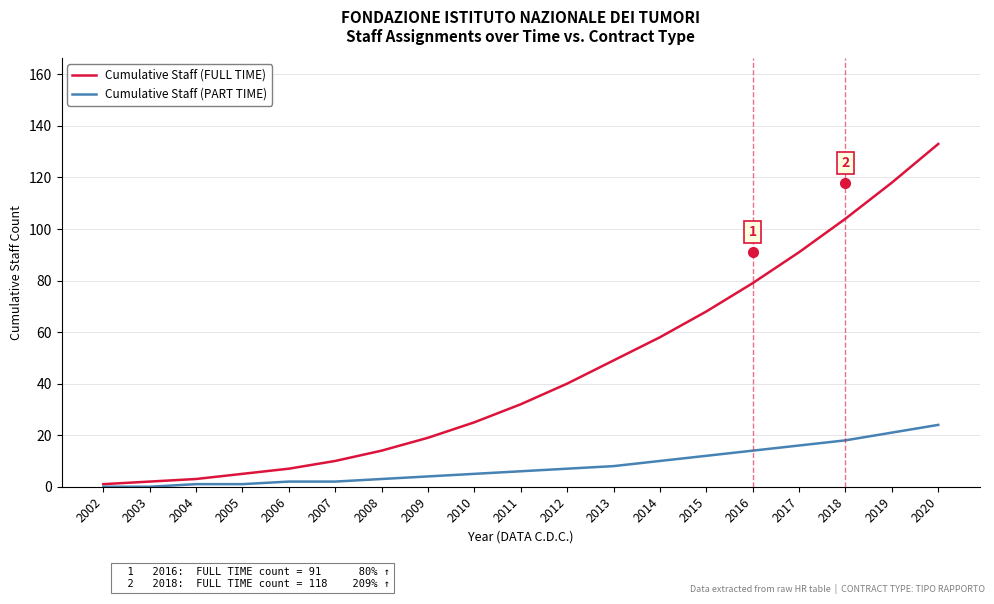

What is the average value of the Cumulative Staff (PART TIME) series?

8